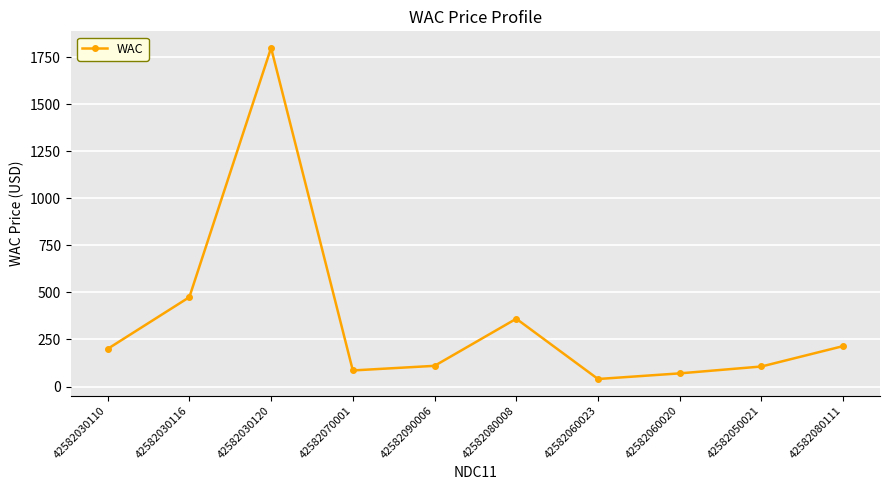

What is the label of the 4th point from the right?

42582060023